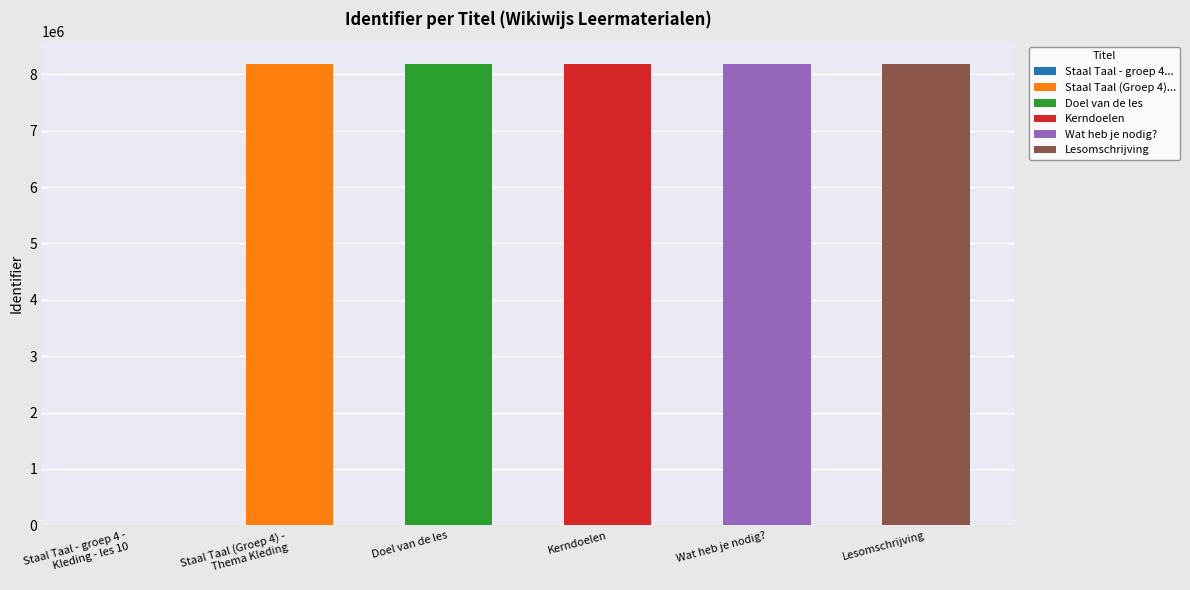

How many categories are shown in the chart?

6